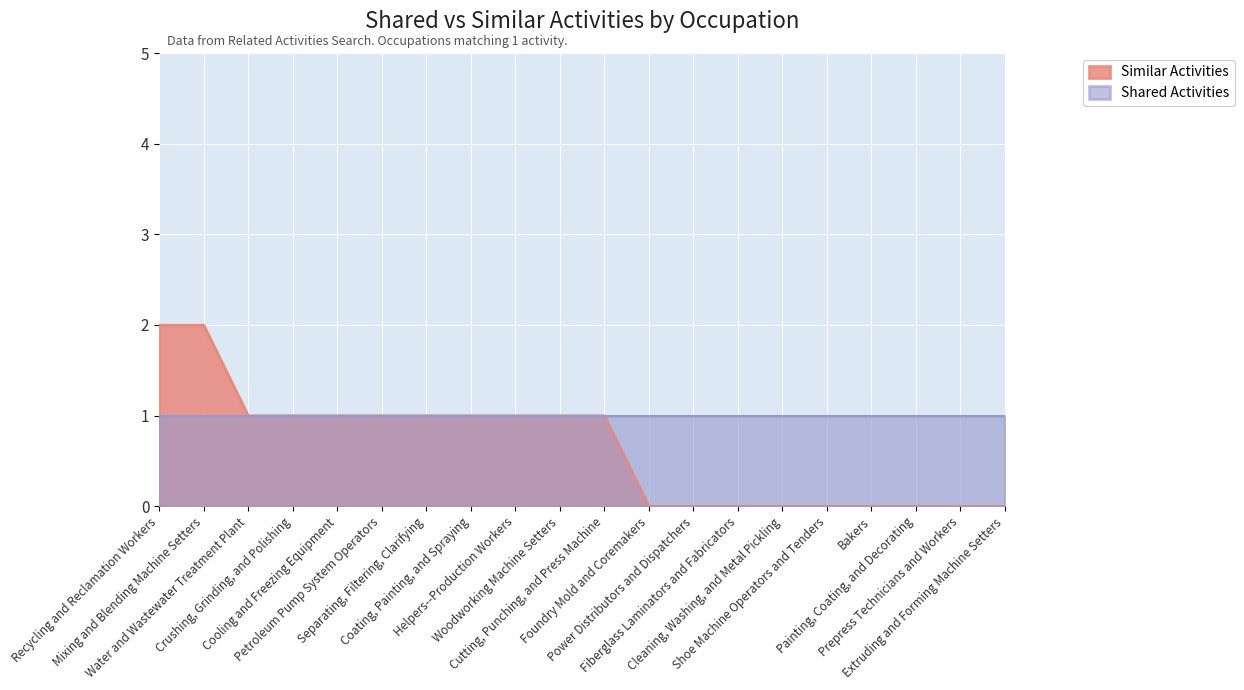

Count the values in the range 0 to 1.

18